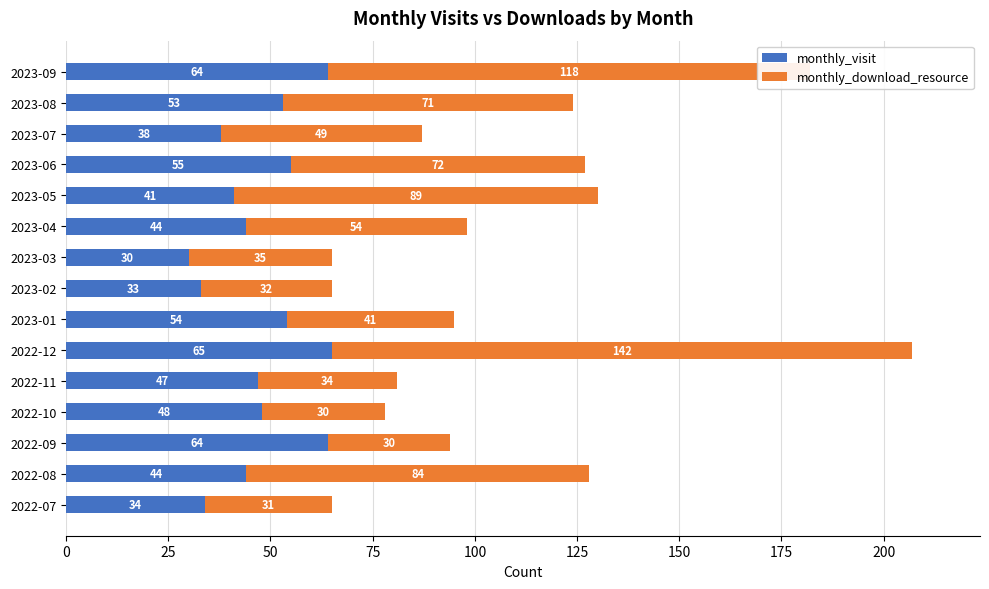

What is the average value of the monthly_visit series?

48